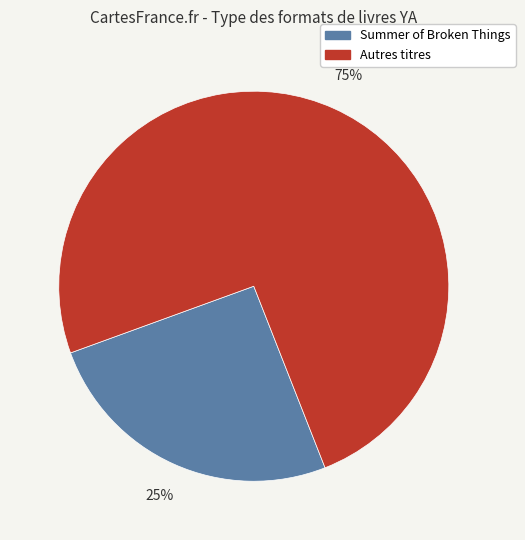

To the nearest percent, what is the average slice percentage?

50%